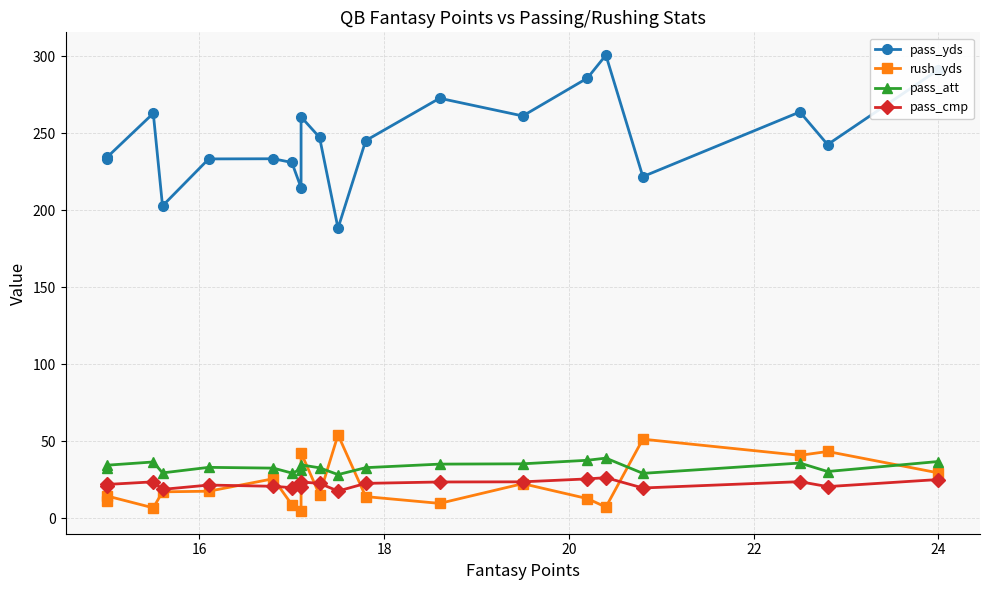

What is the minimum value for pass_yds?

188.4